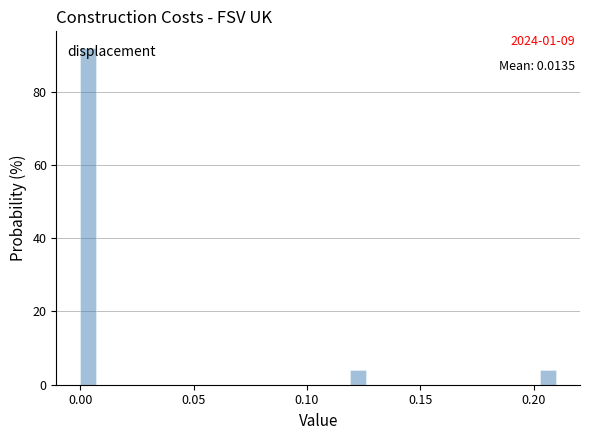

Around what value on the x-axis is the tallest bar? Give the approximate position of its centre, as read against the axis.

0.005